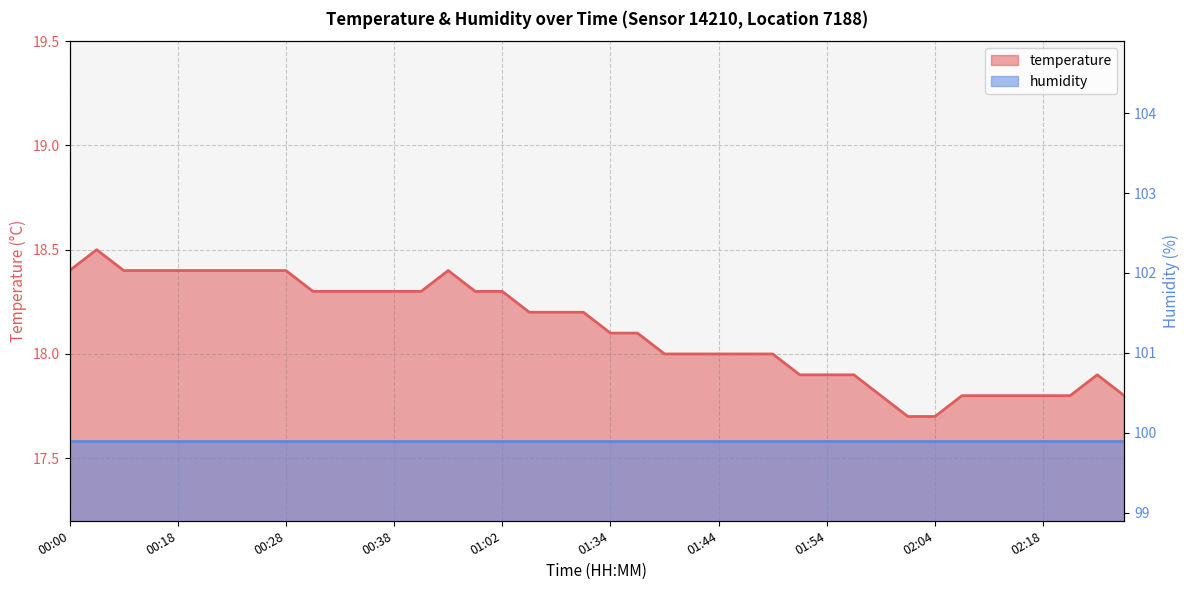

What is the change in value from 00:50 to 01:54?

-0.4